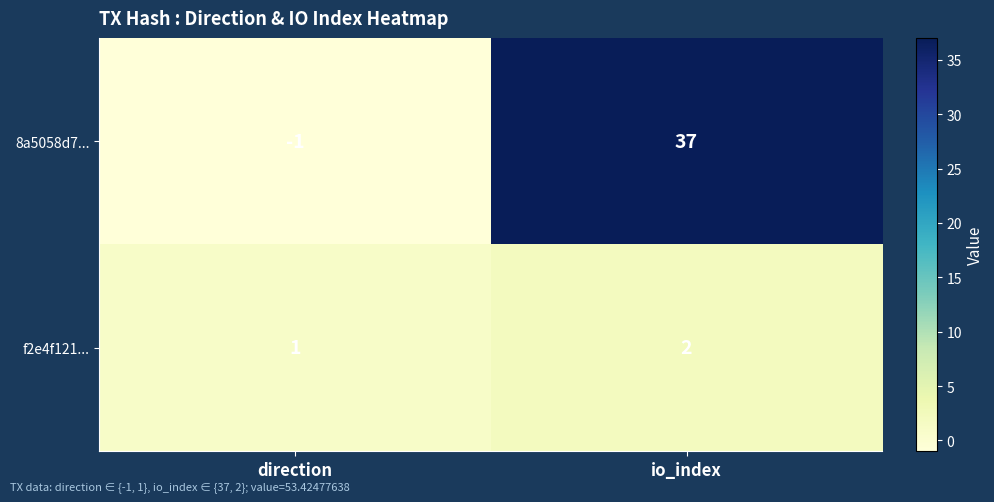

Which category has the highest value in the 8a5058d7... series?

io_index